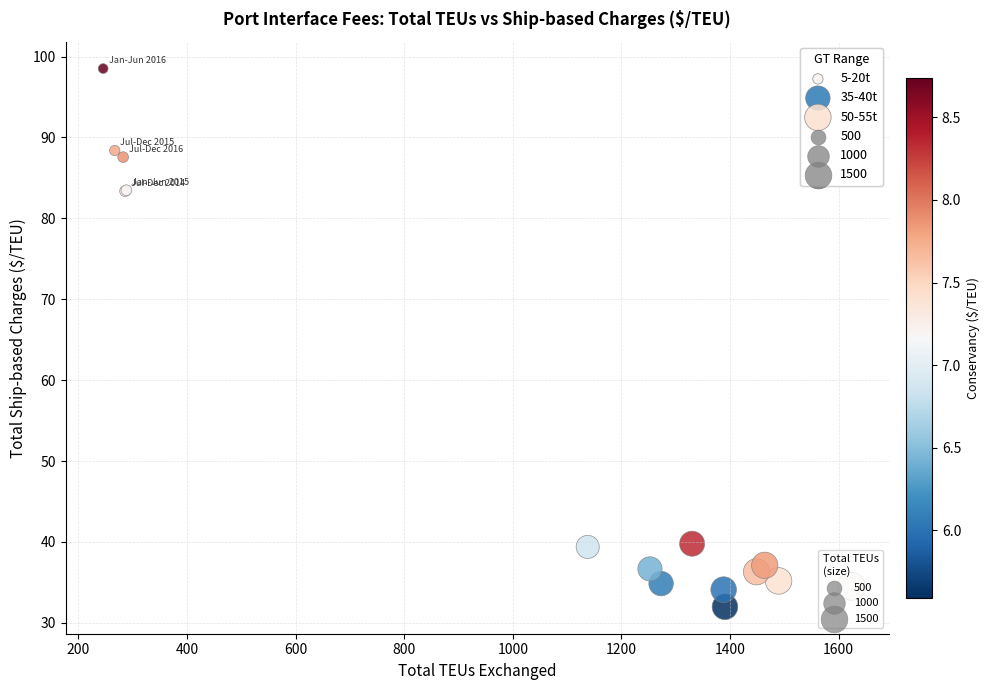

Which series has the widest spread of Y values?

5-20t